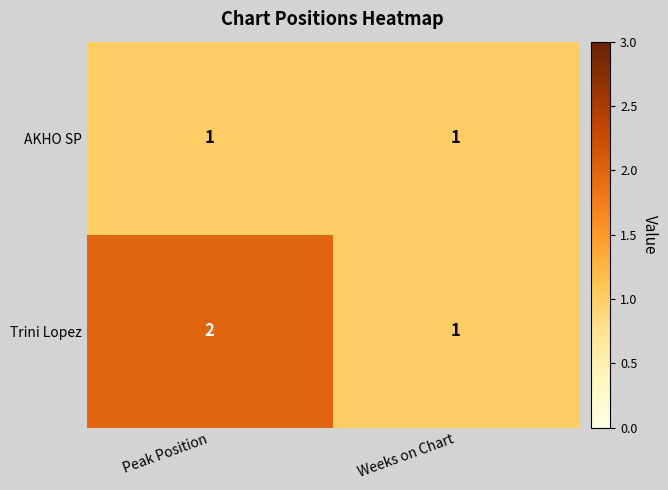

At which category is the sum across all series the highest?

Peak Position